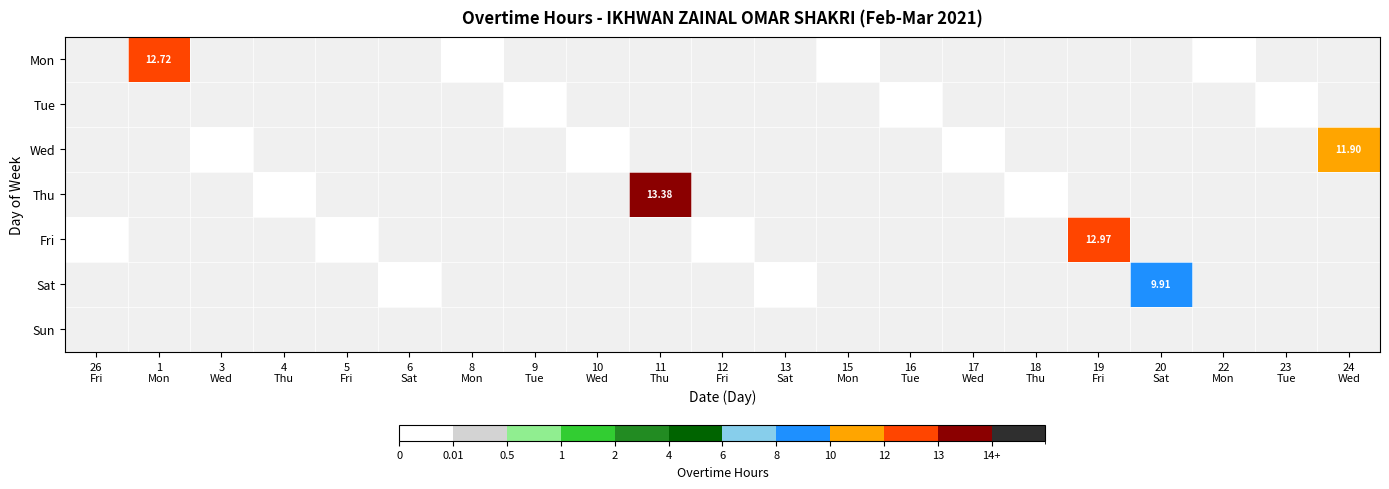

How many positive values does the Mon series have?

1